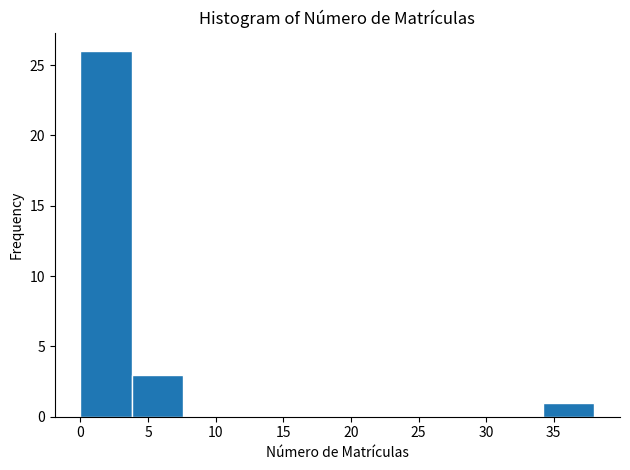

What is the height of the bar covering 3.8 to 7.6 on the x-axis? Neither the bar edges nor the heights are printed on the chart, so give them approximately, as read against the axes.

3